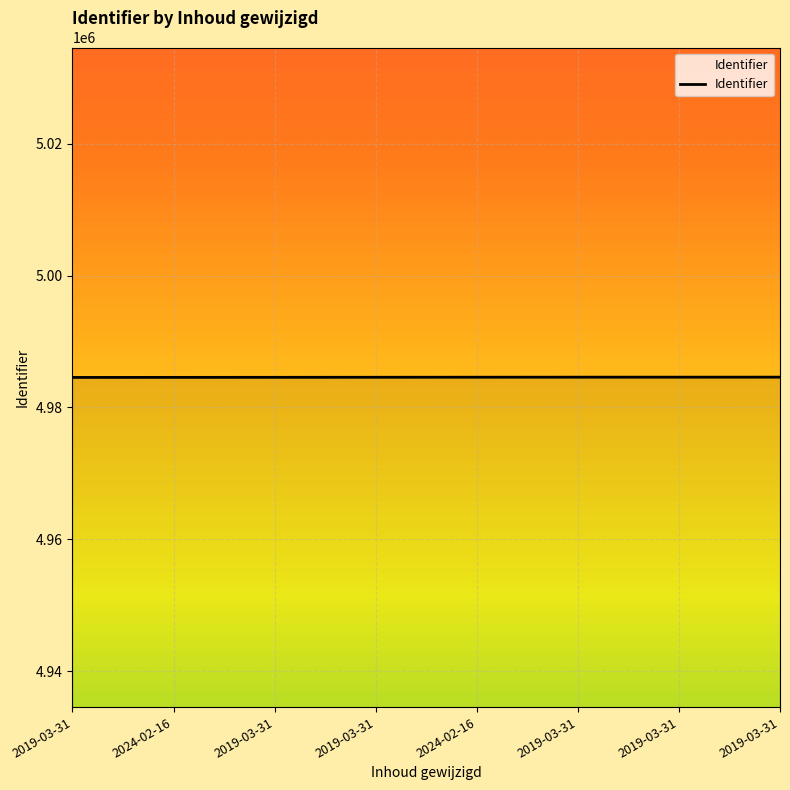

What is the ratio of the value at 2019-03-31 to the value at 2024-02-16?

1.0